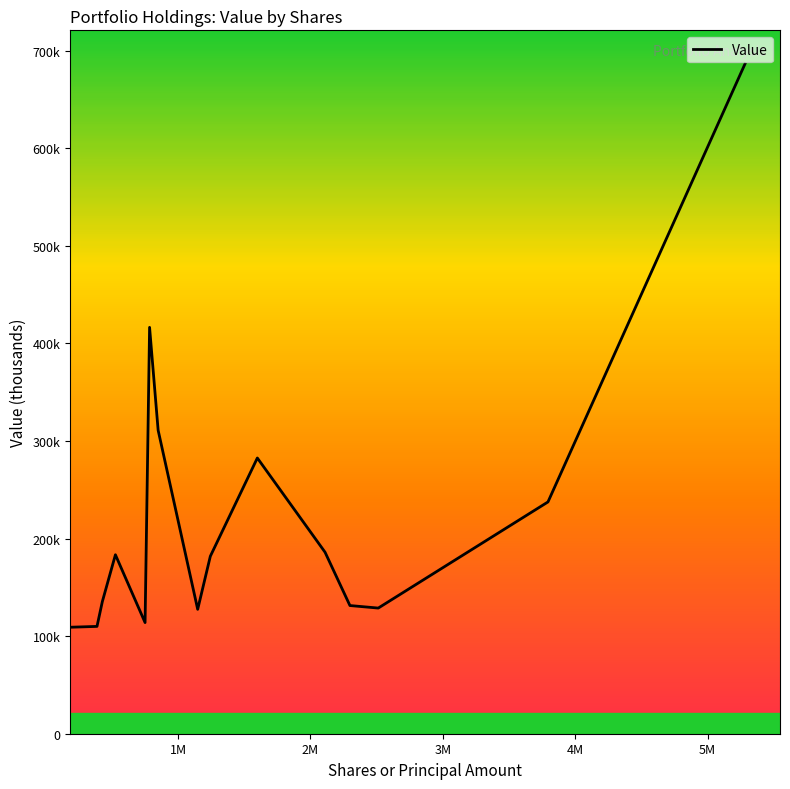

Does the chart display data point markers on the line(s)?

No